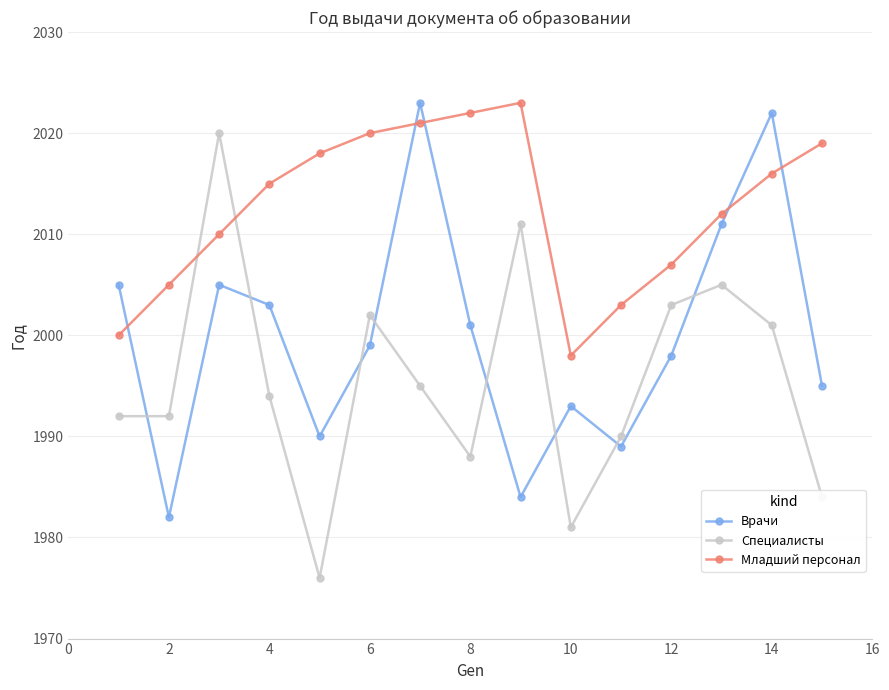

Which series has the largest range (max minus min)?

Специалисты